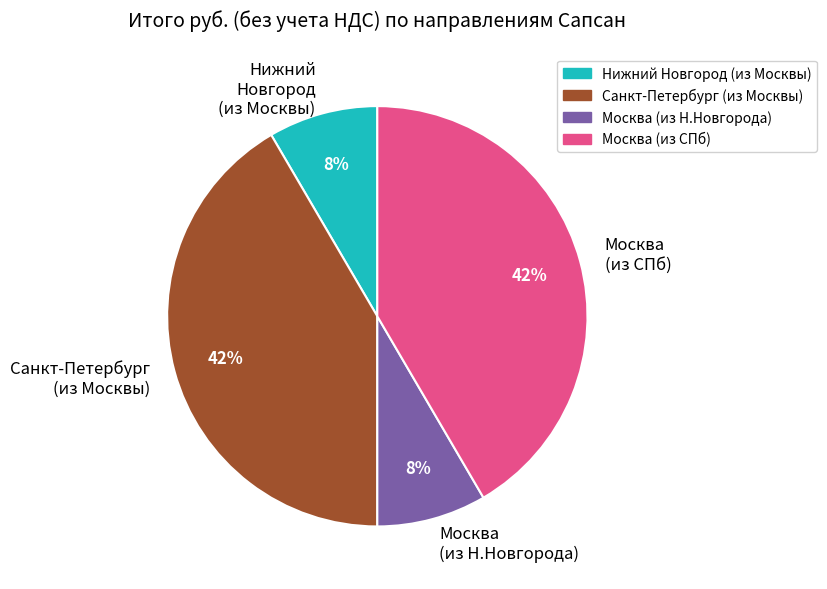

Does Москва (из СПб) account for over 50% of the chart?

No